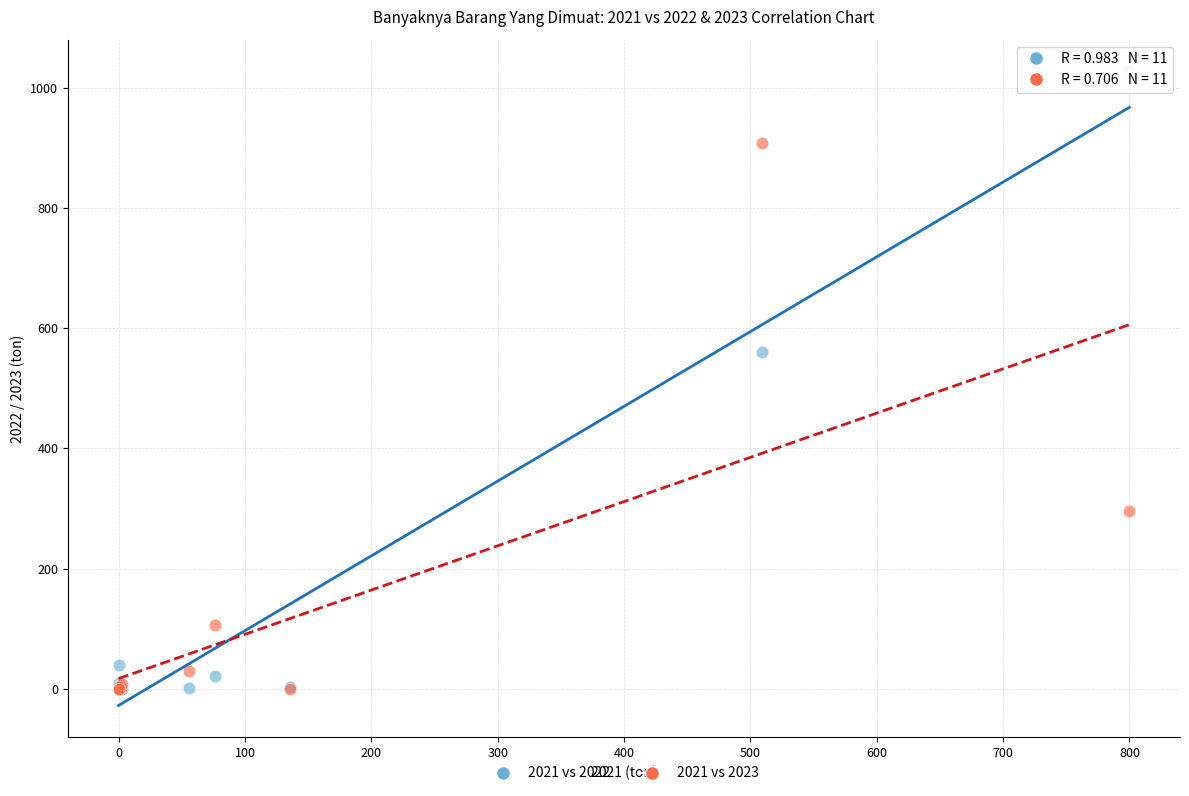

In the 2021 vs 2023 series, what Y value is closest to 454?

296